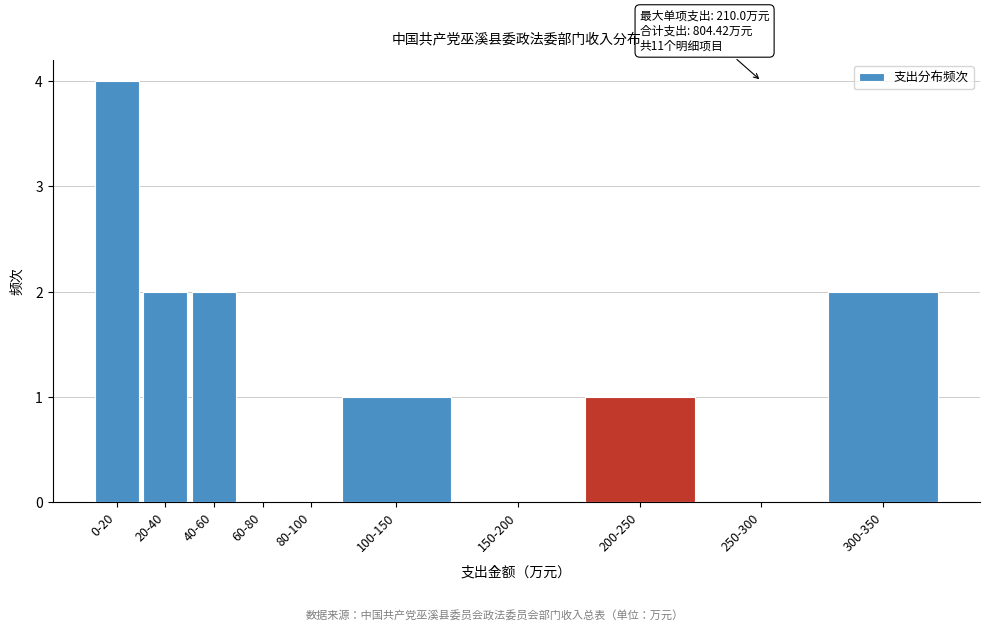

Reading left to right, transcribe all the data shown in this chart.

0-20=4	20-40=2	40-60=2	60-80=0	80-100=0	100-150=1	150-200=0	200-250=1	250-300=0	300-350=2